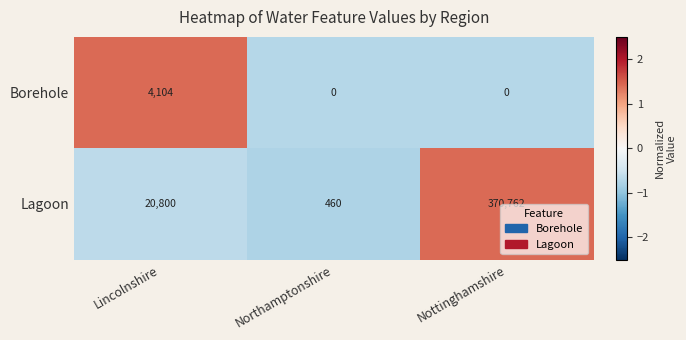

Reading right to left, list all the values displayed in this chart.

Borehole: 0	0	4104
Lagoon: 370762	460	20800